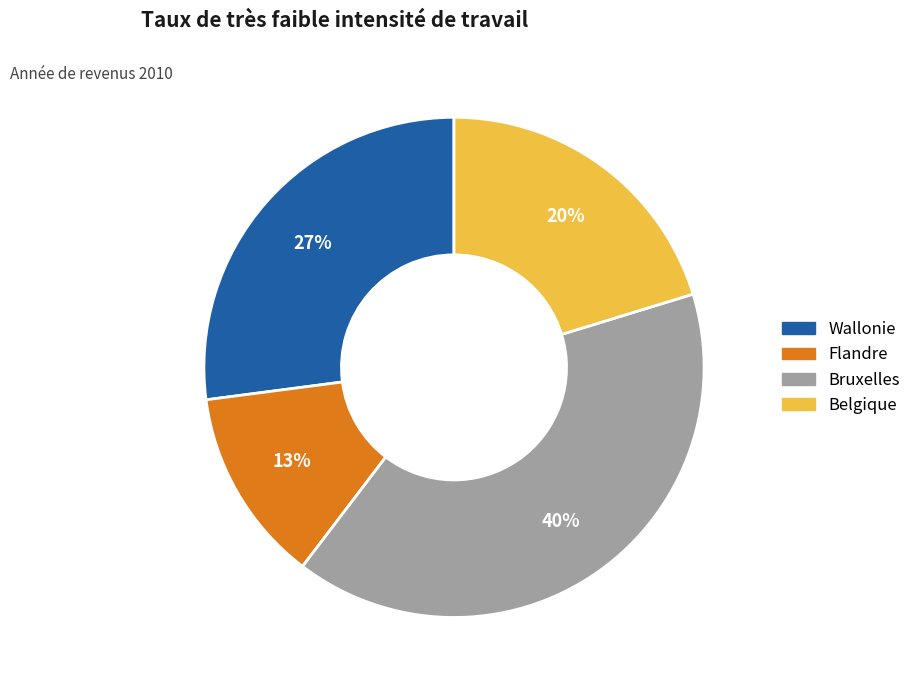

To the nearest percent, what is the average slice percentage?

25%